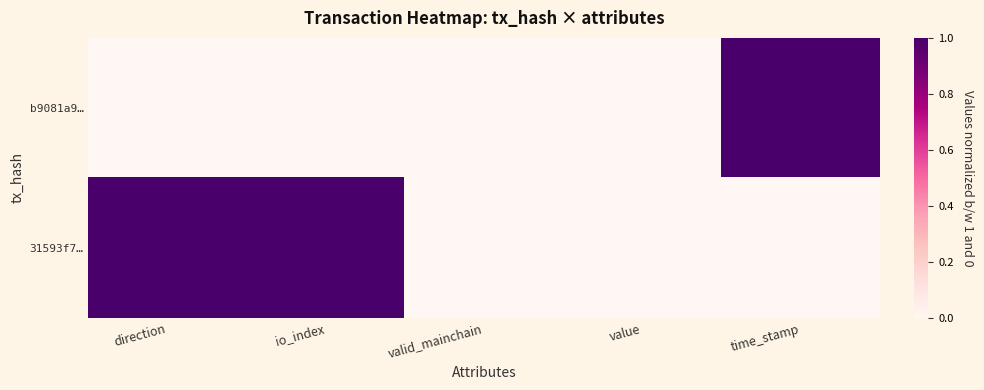

How many distinct data groups are displayed?

2